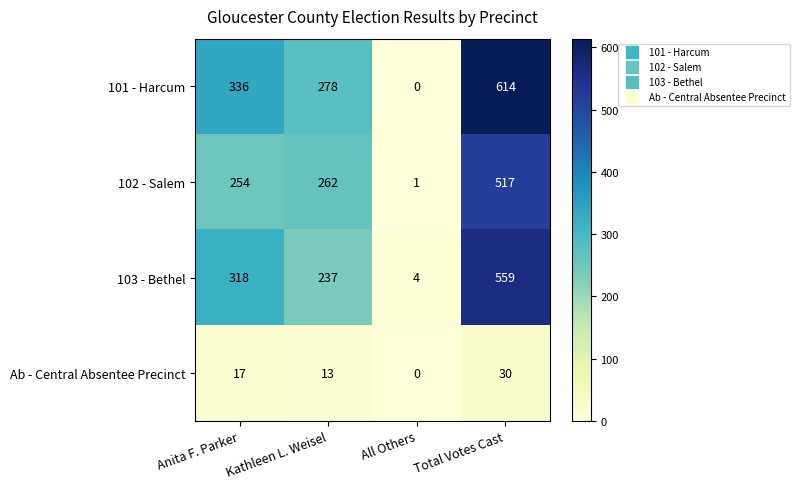

What is the difference between the maximum and minimum values in the 101 - Harcum series?

614